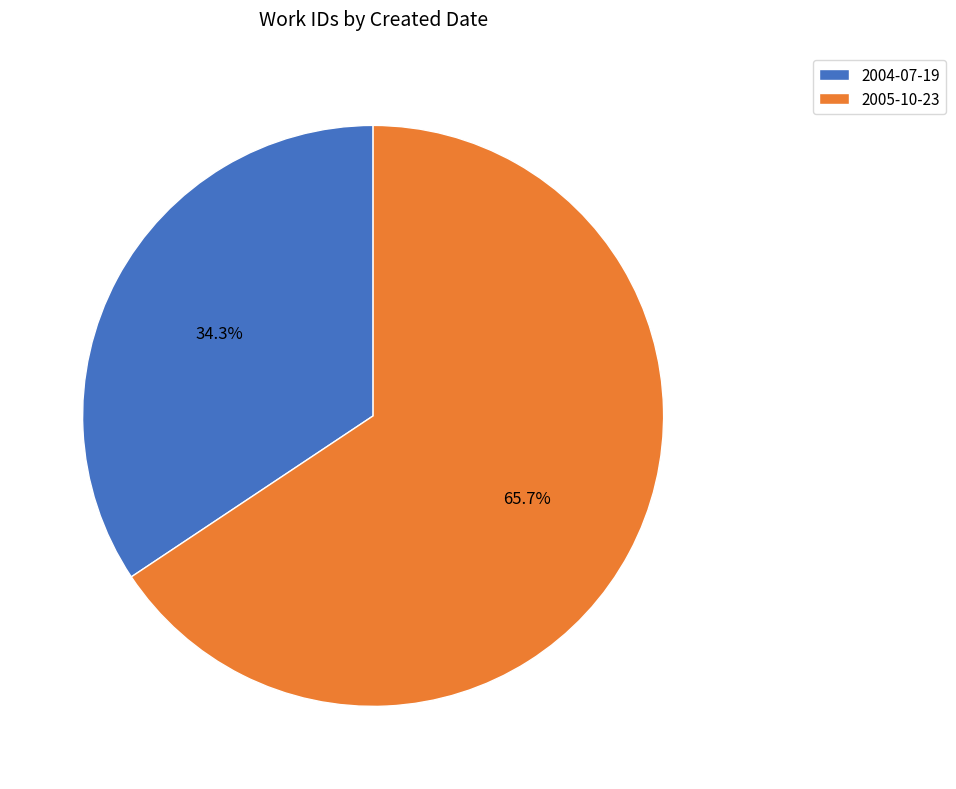

True or false: 2005-10-23 accounts for 74% of the total.

False